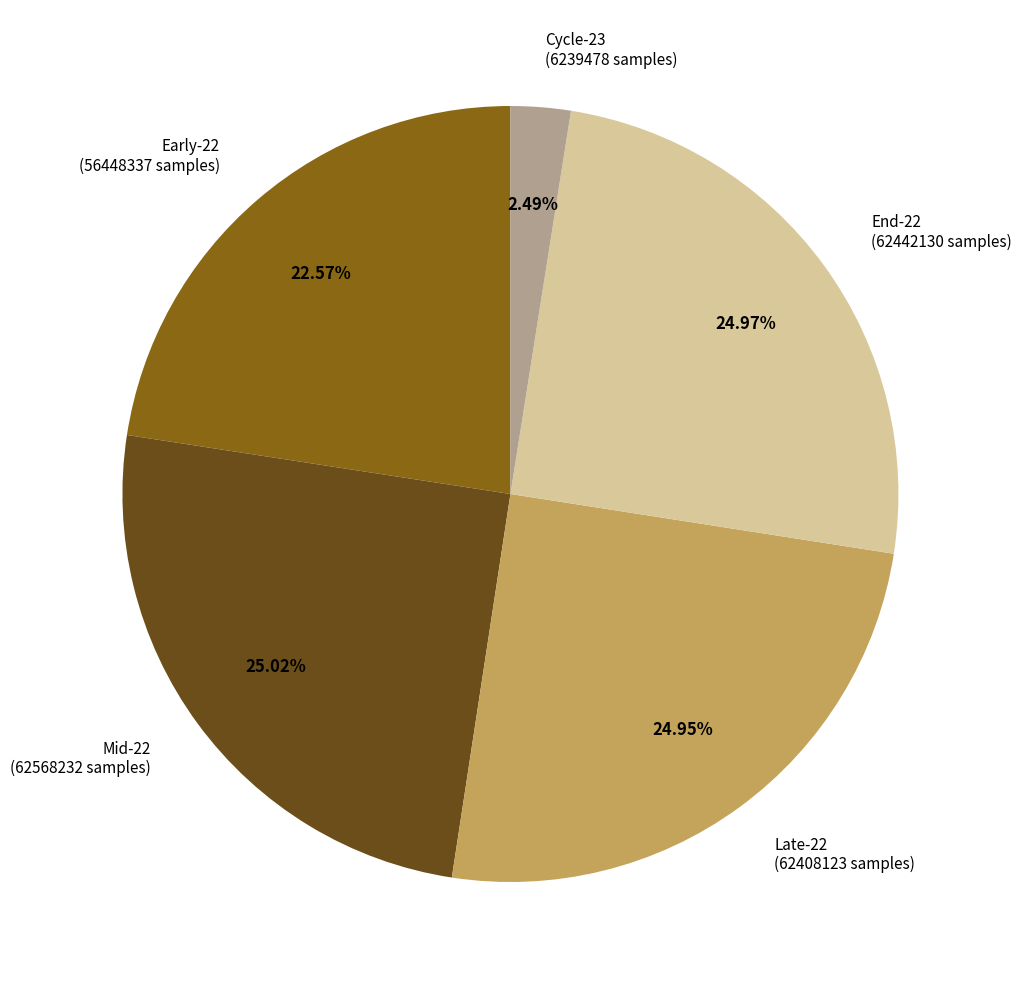

Do Early-22 (56448337 samples) and Late-22 (62408123 samples) together represent more than half of the pie?

No